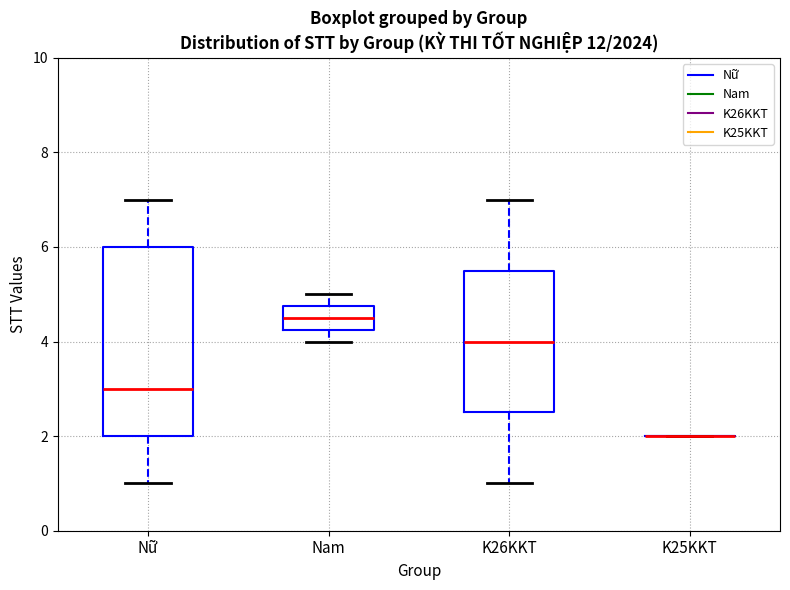

Where is the lower edge of the box for Nữ on the y-axis? The values are not printed on the chart, so give them approximately, as read against the axis.

2.0